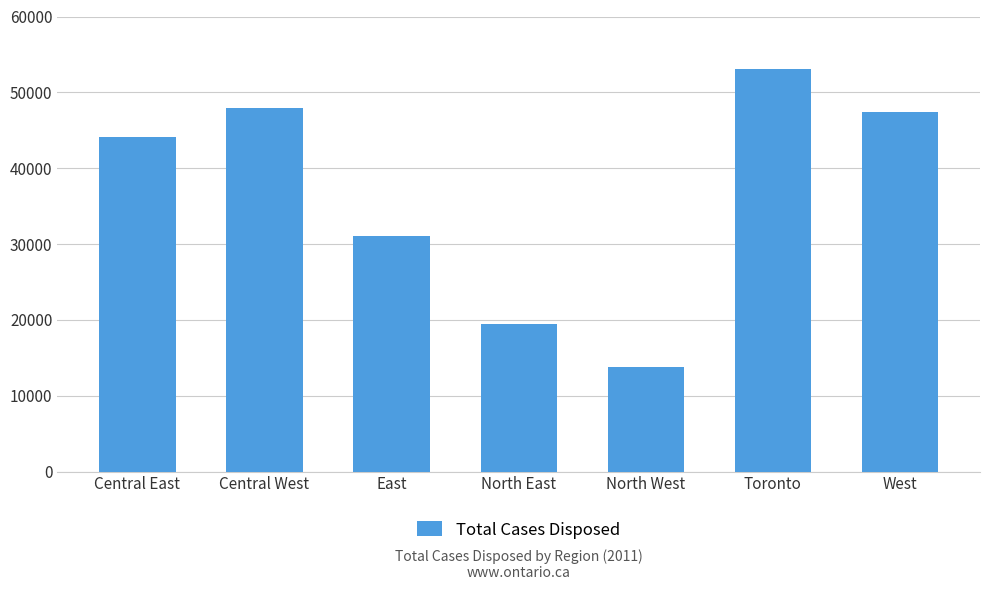

What is the greatest value displayed?

53059